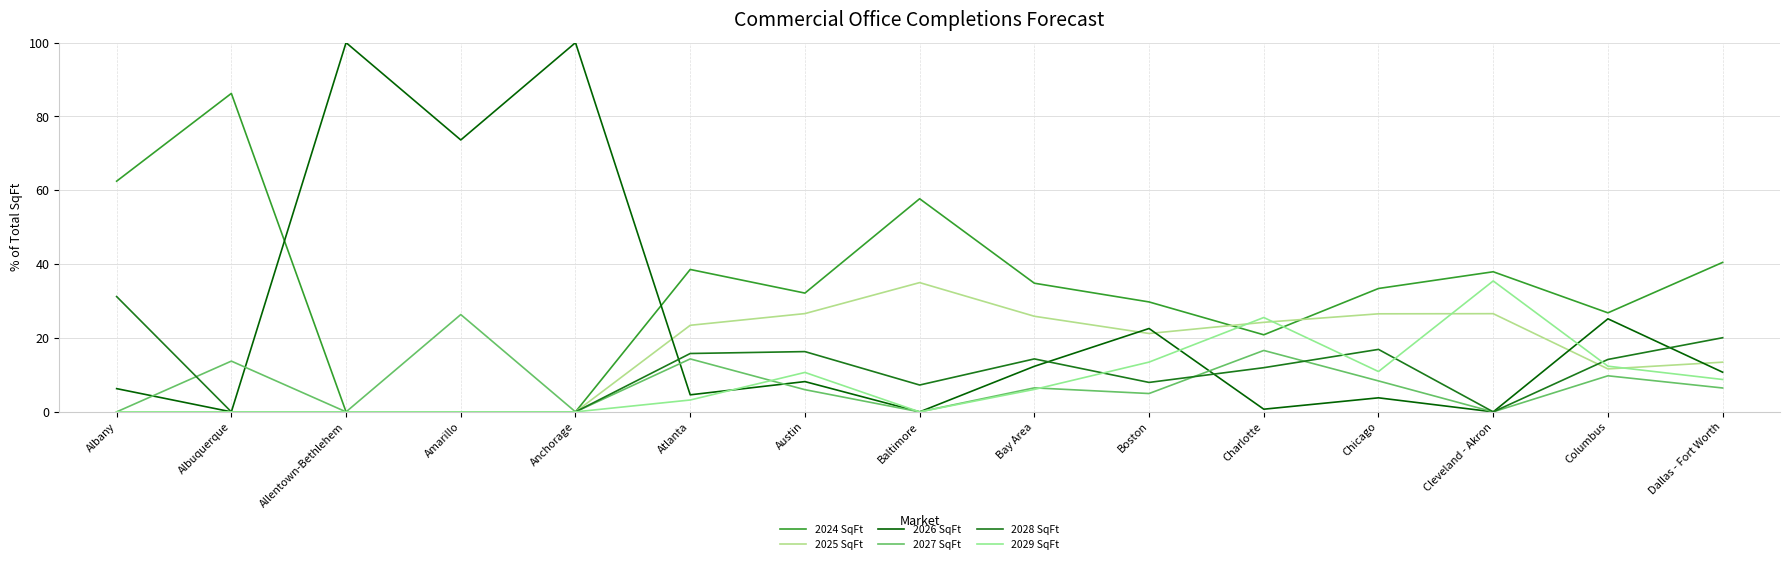

What are all the series names shown in the legend?

2024 SqFt, 2025 SqFt, 2026 SqFt, 2027 SqFt, 2028 SqFt, 2029 SqFt